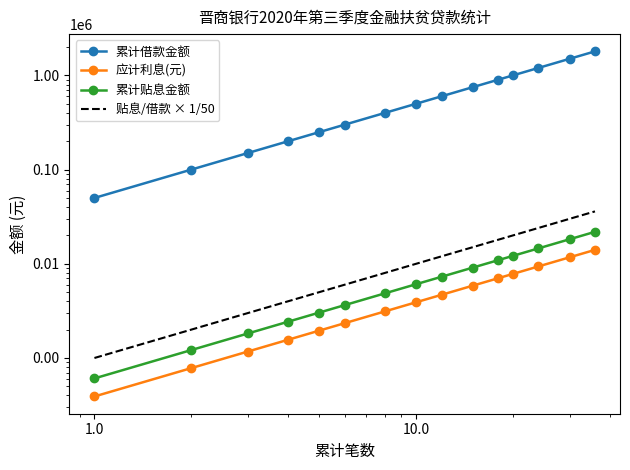

What is the difference between the maximum and minimum values in the 累计借款金额 series?

1750000.0